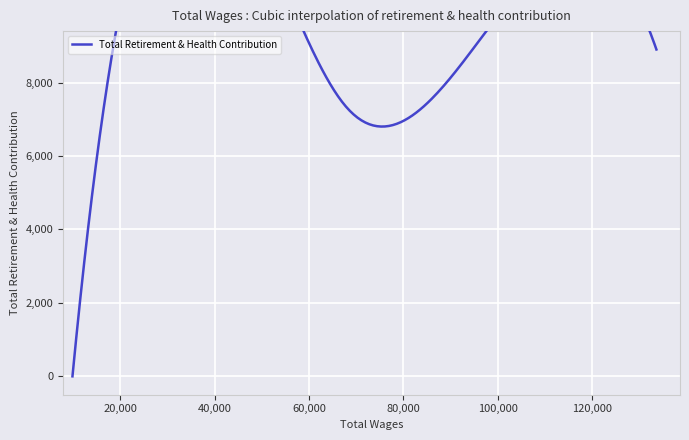

How many points are lower than both their immediate neighbors (excluding endpoints)?

1